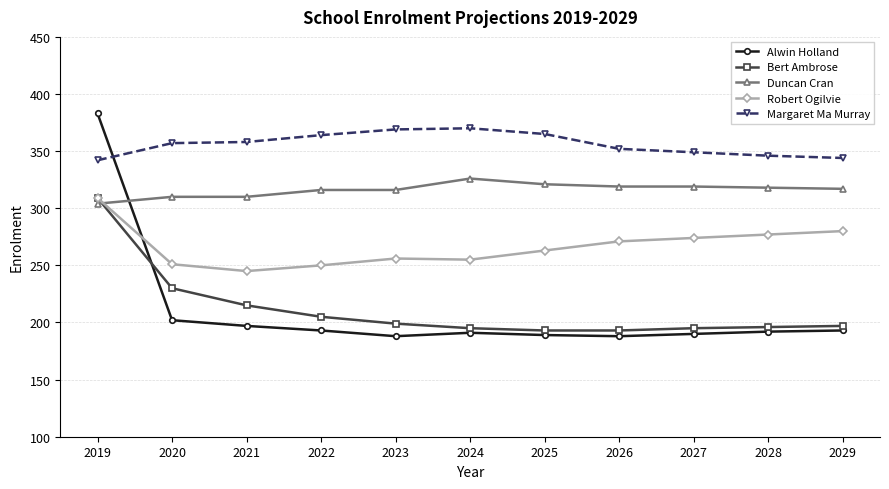

How many values in the Robert Ogilvie series are below 263?

5